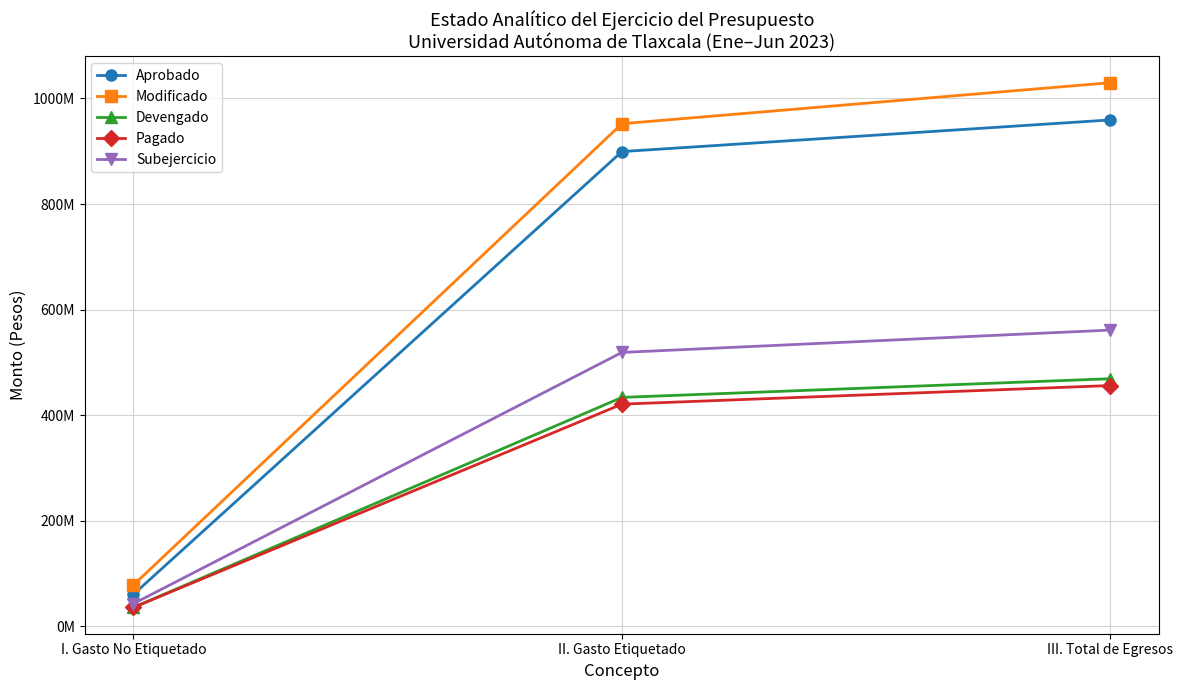

Is this an area chart (filled region under the line)?

No